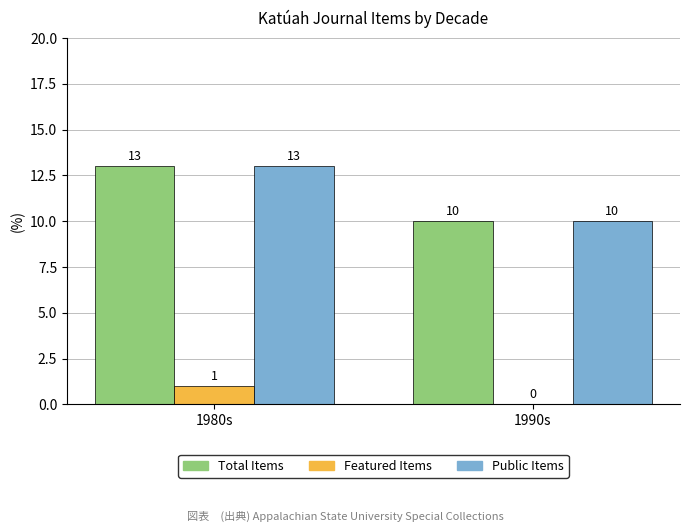

Count the Featured Items values in the range 0 to 1.

2